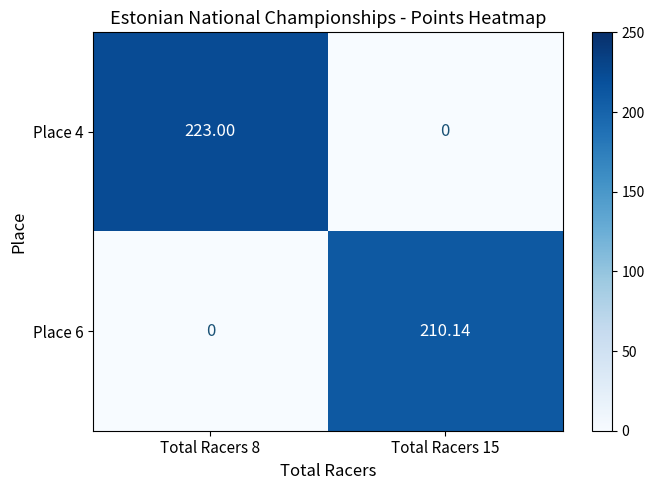

Count the number of data series in this chart.

2